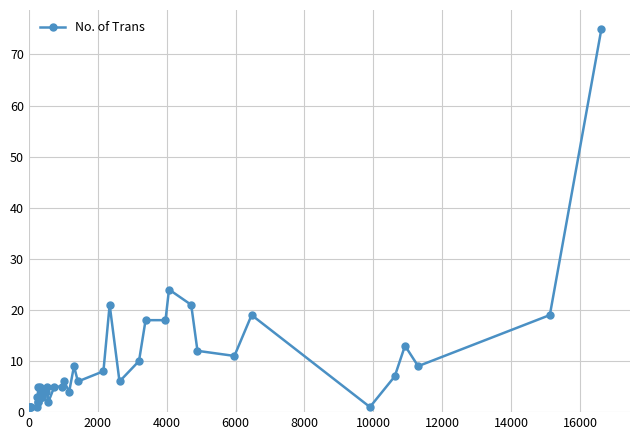

Count the number of categories in the chart.

40